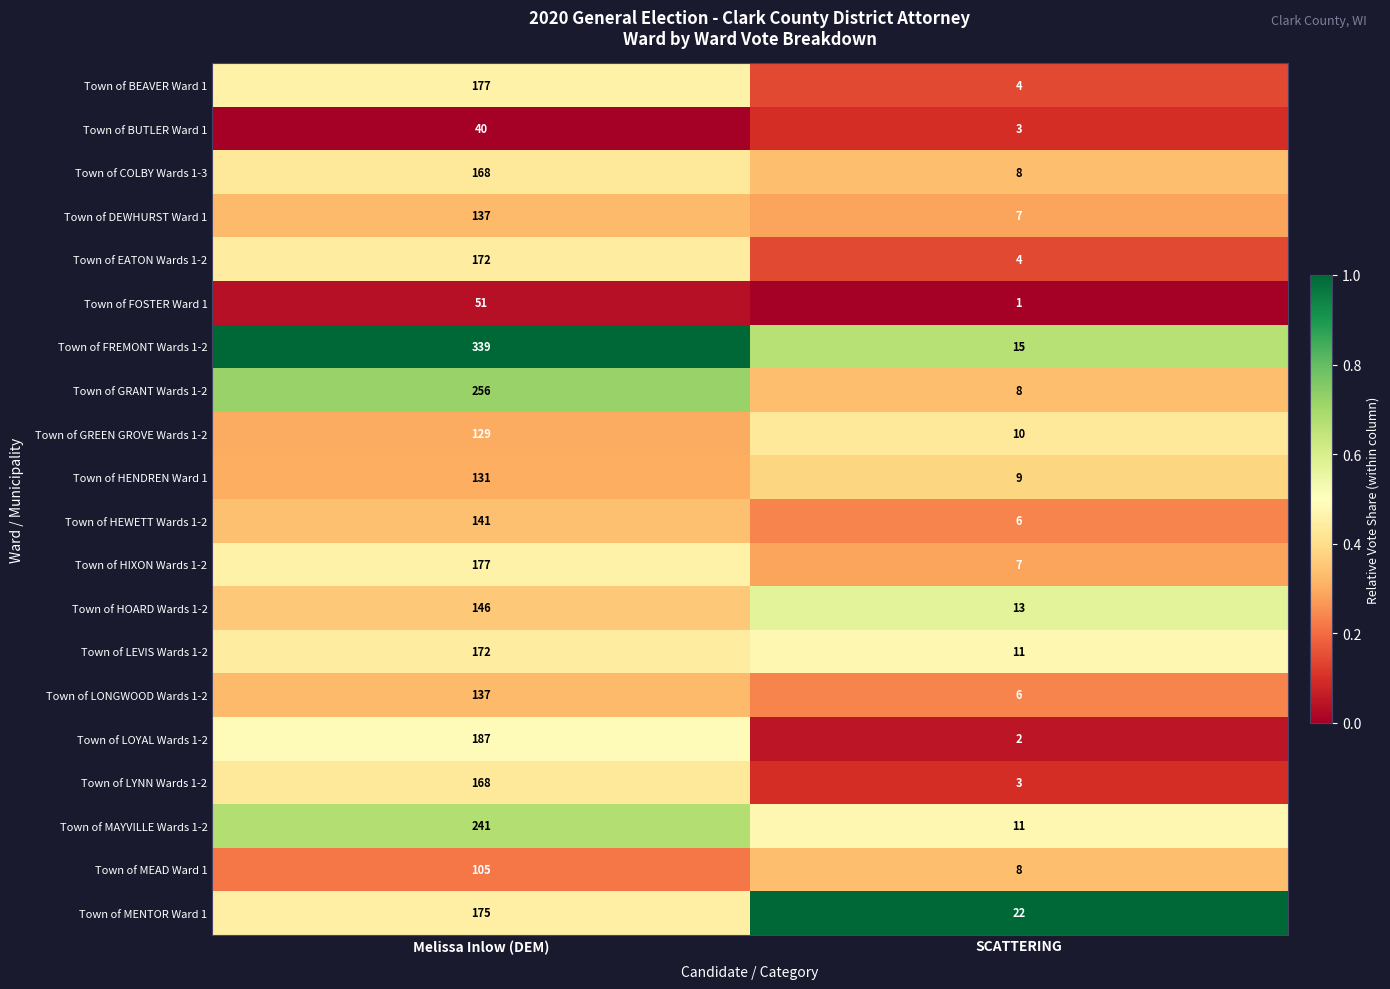

What is the sum of all Town of DEWHURST Ward 1 values?

144